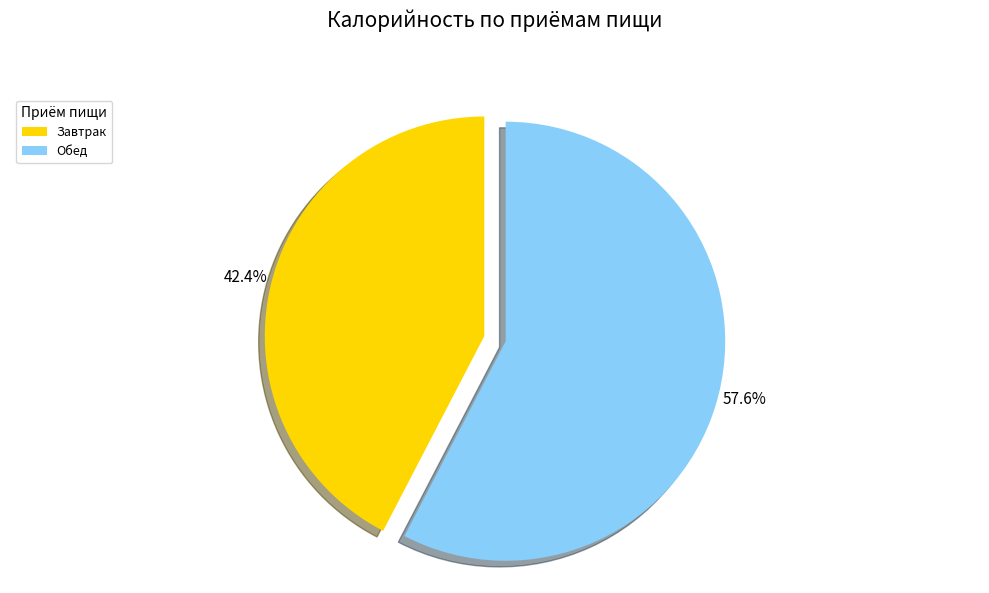

Which category has the smallest portion of the pie?

Завтрак